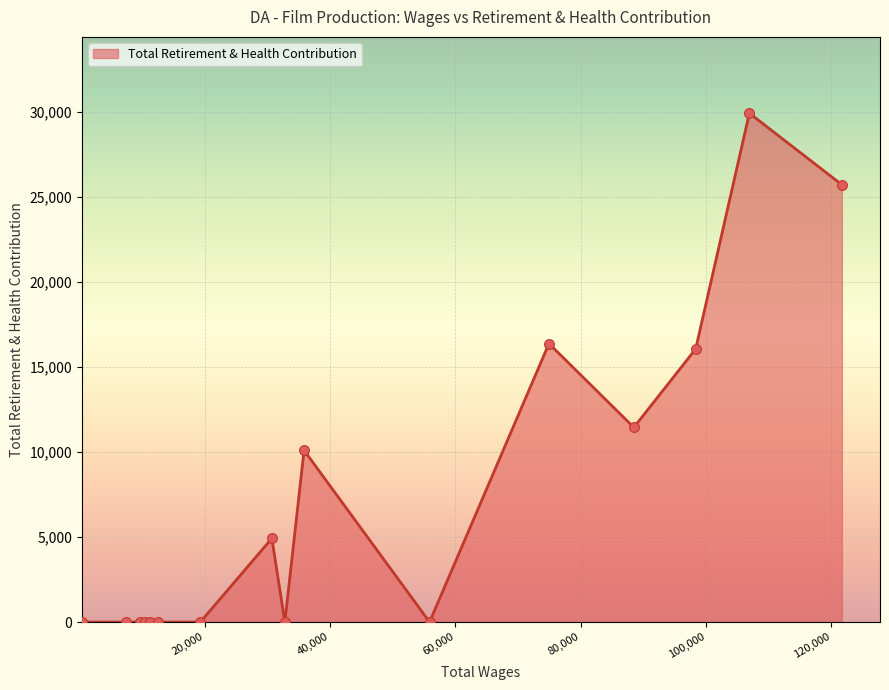

What is the maximum value shown in the chart?

29922